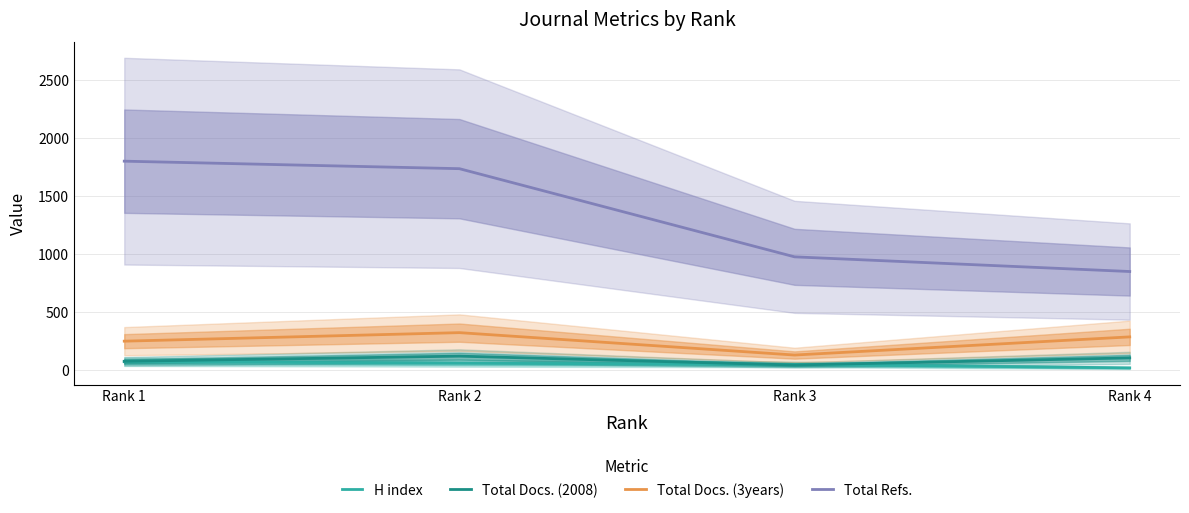

Which series has the largest range (max minus min)?

Total Refs.